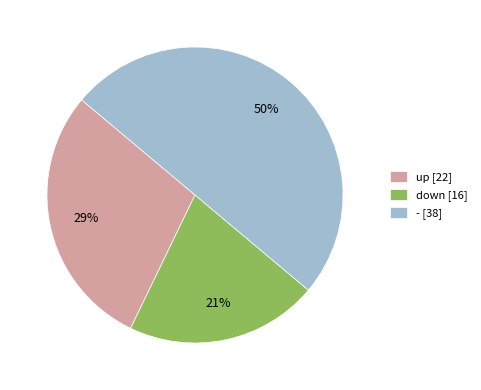

How many slices are in this pie chart?

3